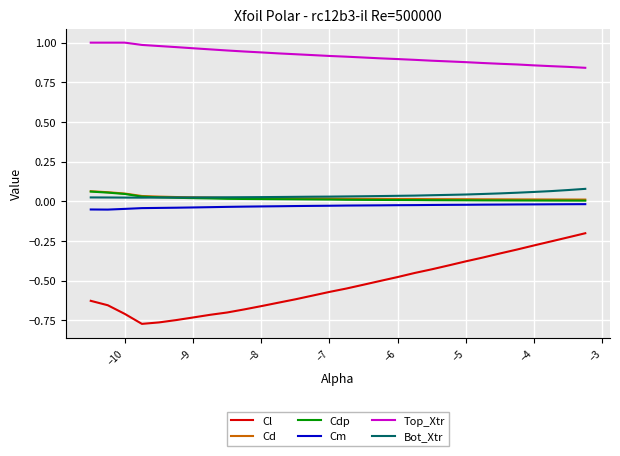

Which series has the widest spread of values?

Cl